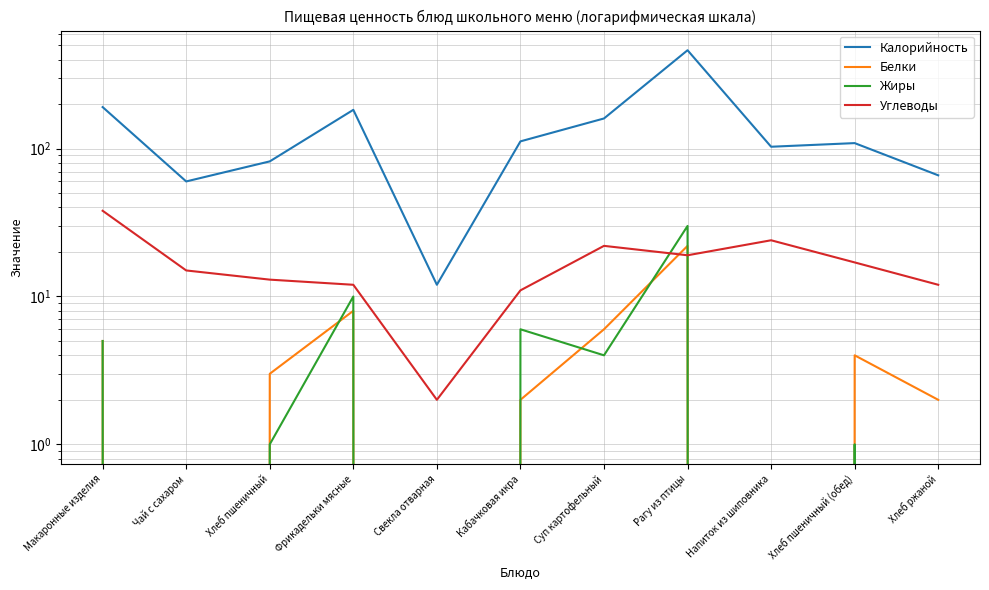

What is the label of the 9th point from the left?

Напиток из шиповника